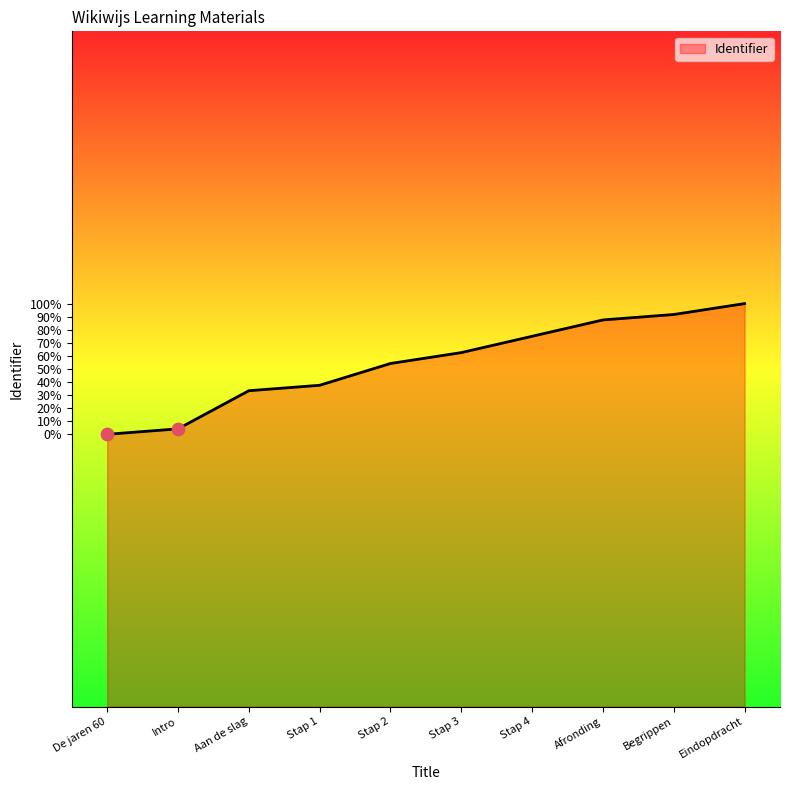

Between Afronding and Stap 3, which is larger?

Afronding